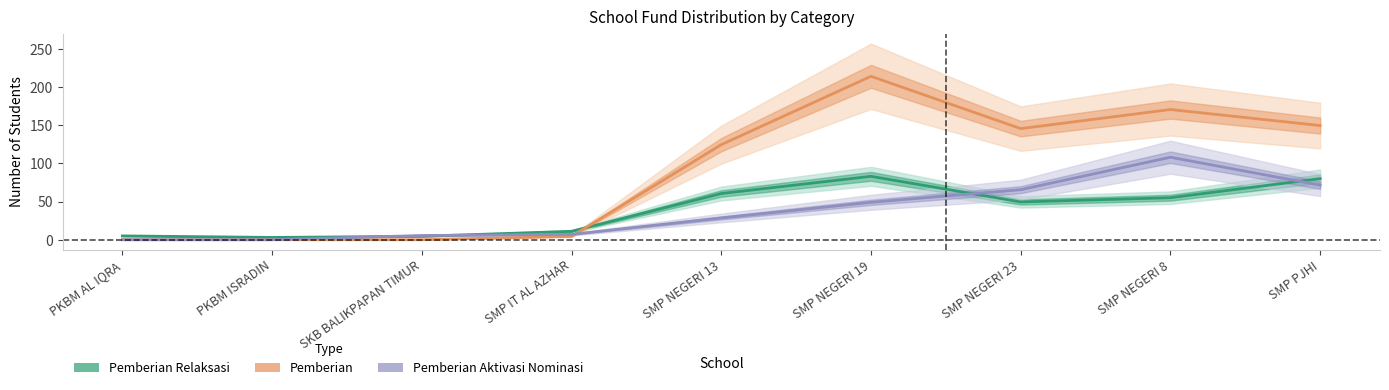

Does the chart have visible grid lines?

No